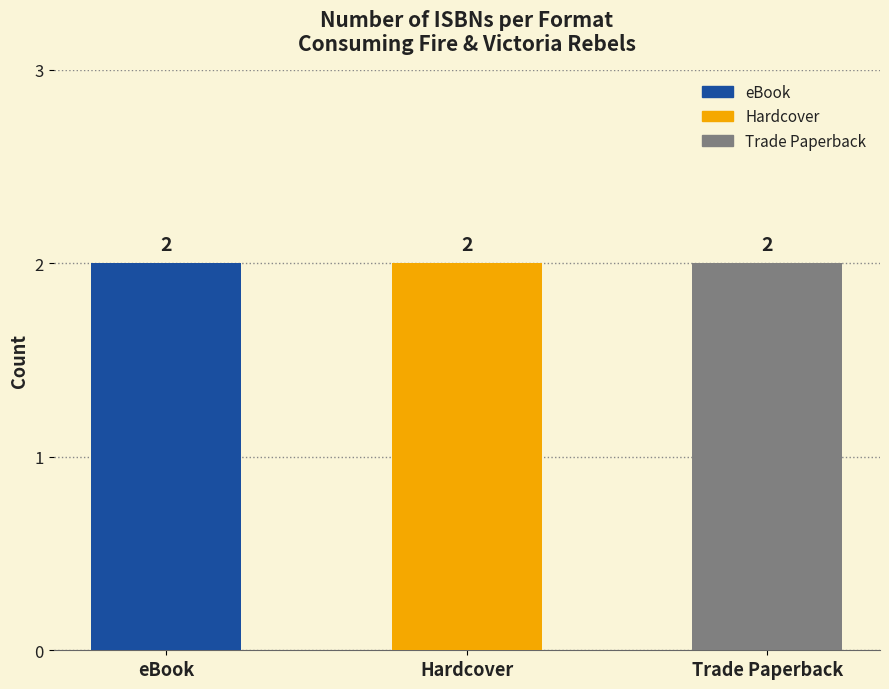

Does the chart contain any negative values?

No